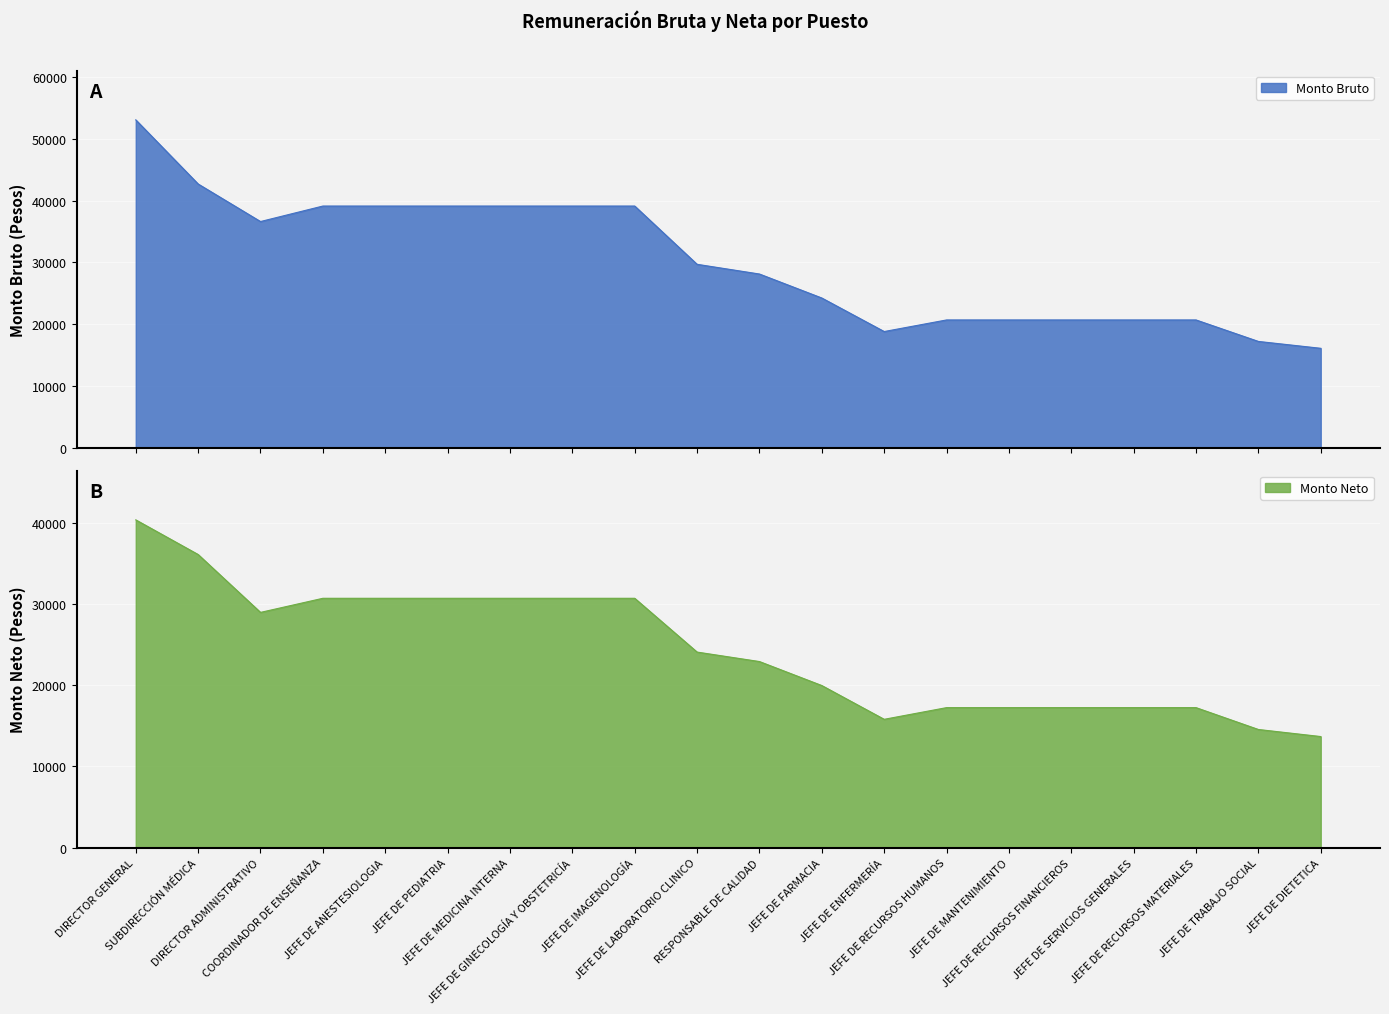

In Monto Neto, how many points are lower than both neighbors (excluding endpoints)?

2